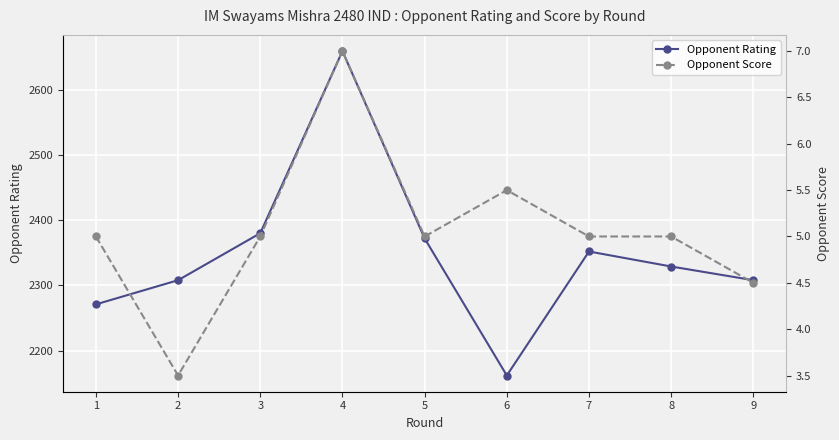

How many interior local peaks does the Opponent Rating series have?

2